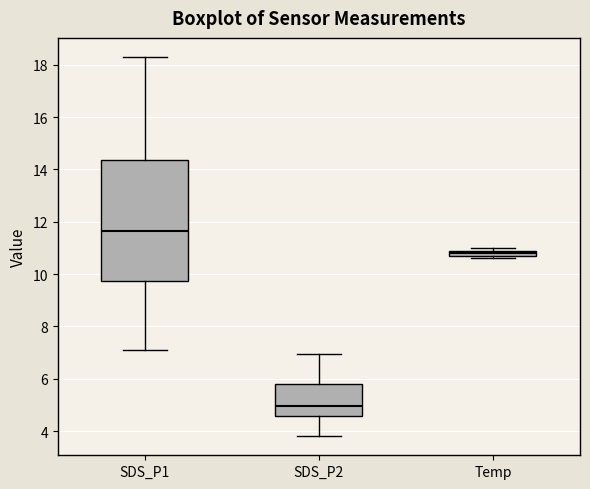

Where is the upper edge of the box for Temp on the y-axis? The values are not printed on the chart, so give them approximately, as read against the axis.

11.0